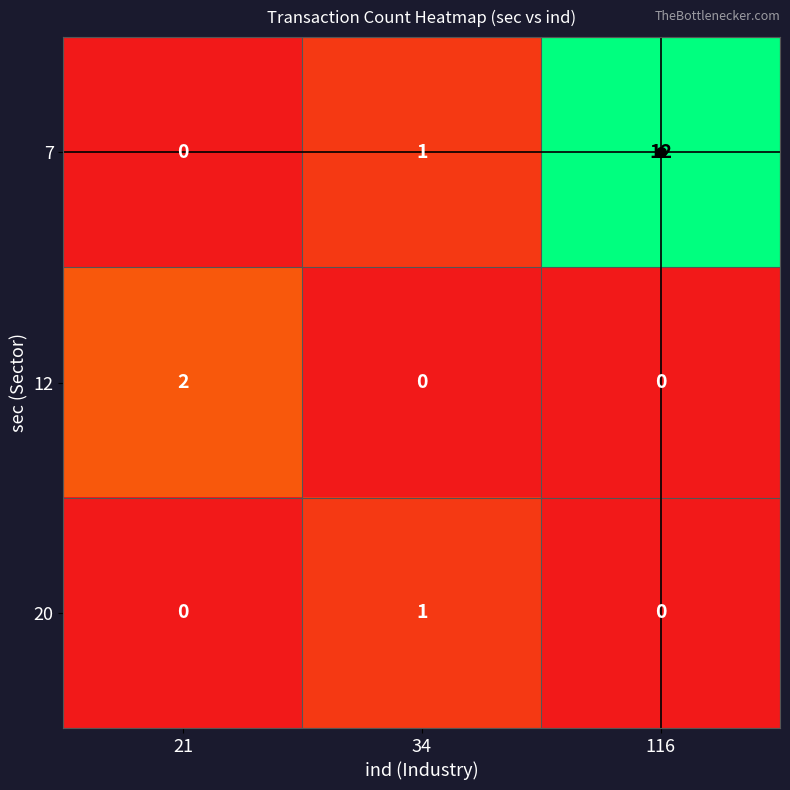

At how many categories does at least one series exceed 6?

1